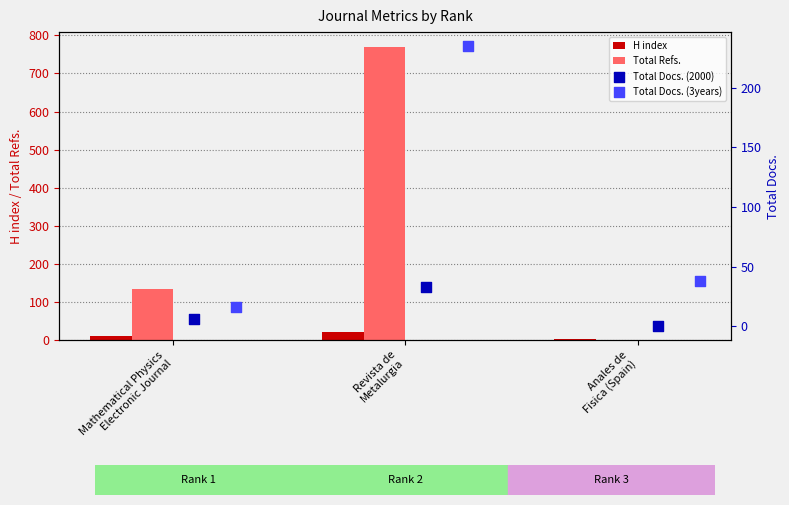

Which series has the largest total across all categories?

Total Refs.